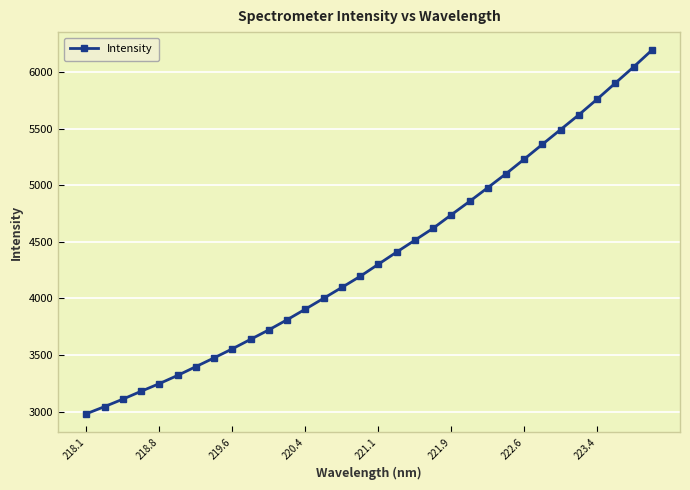

What is the difference between the maximum and minimum values?

3211.2